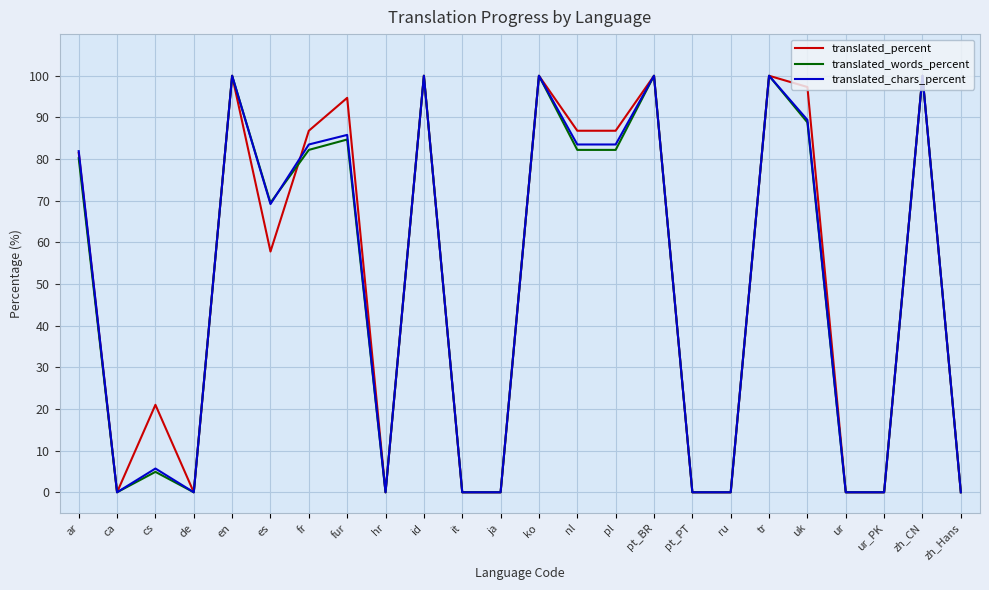

What is the maximum value for translated_words_percent?

100.0